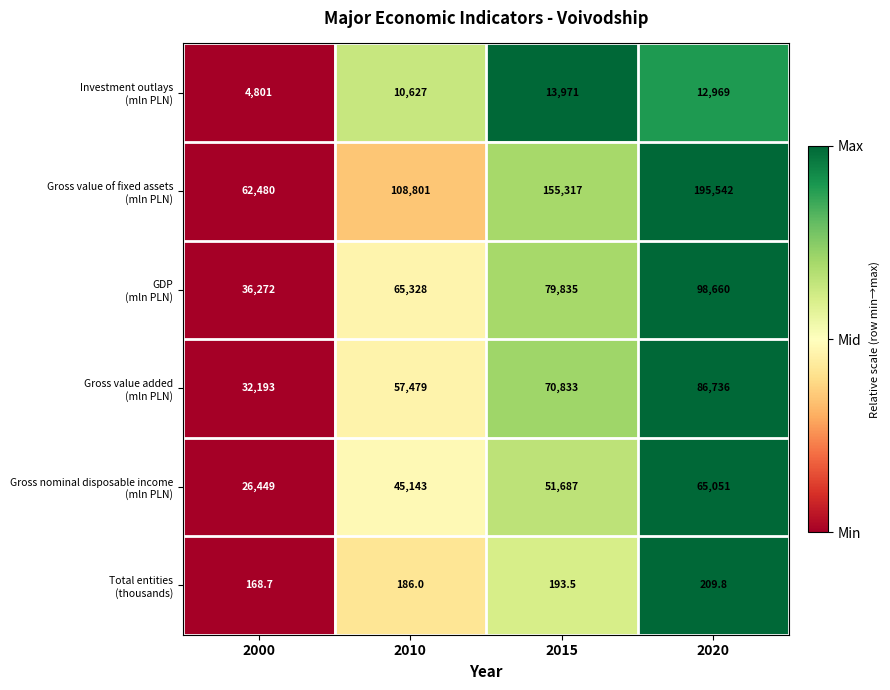

What is the maximum value shown in the chart?

195542.0